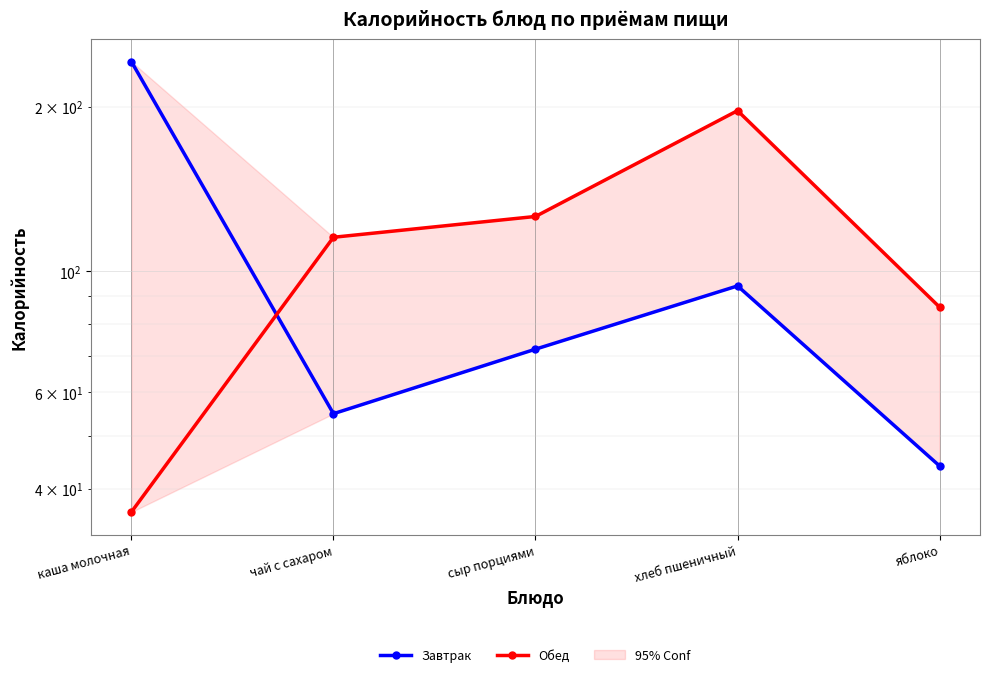

The value of Обед at сыр порциями is 126.0. True or false?

True